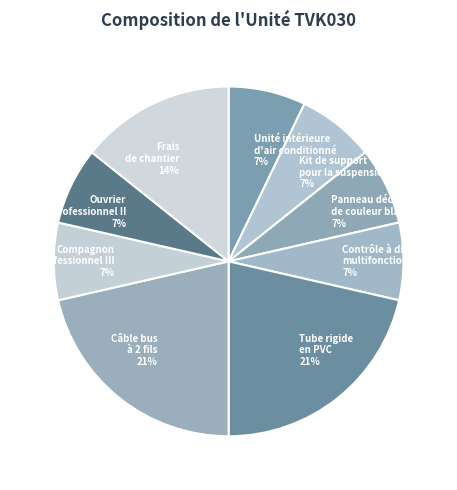

Is it true that Compagnon professionnel III is 7% of the pie?

True